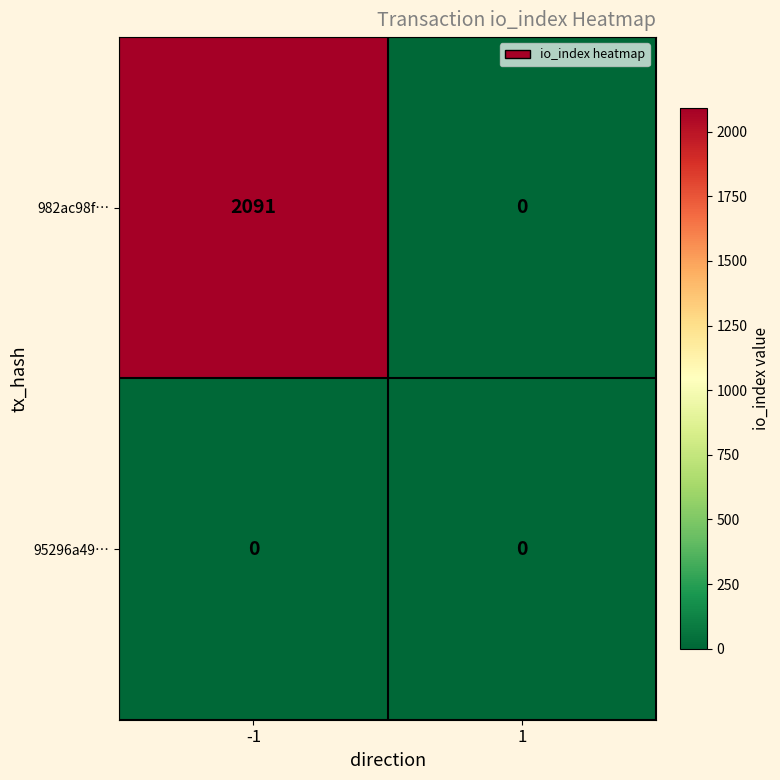

Between -1 and 1, which series saw the biggest shift?

982ac98f…